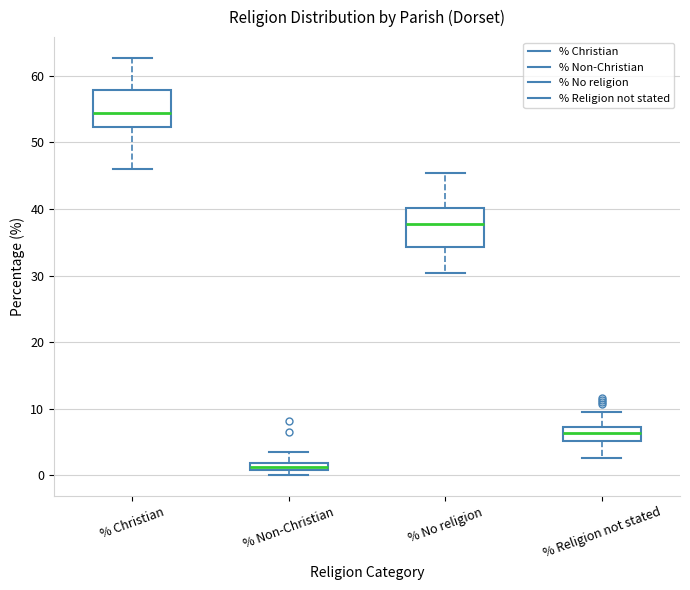

Which box has the lowest median line?

% Non-Christian